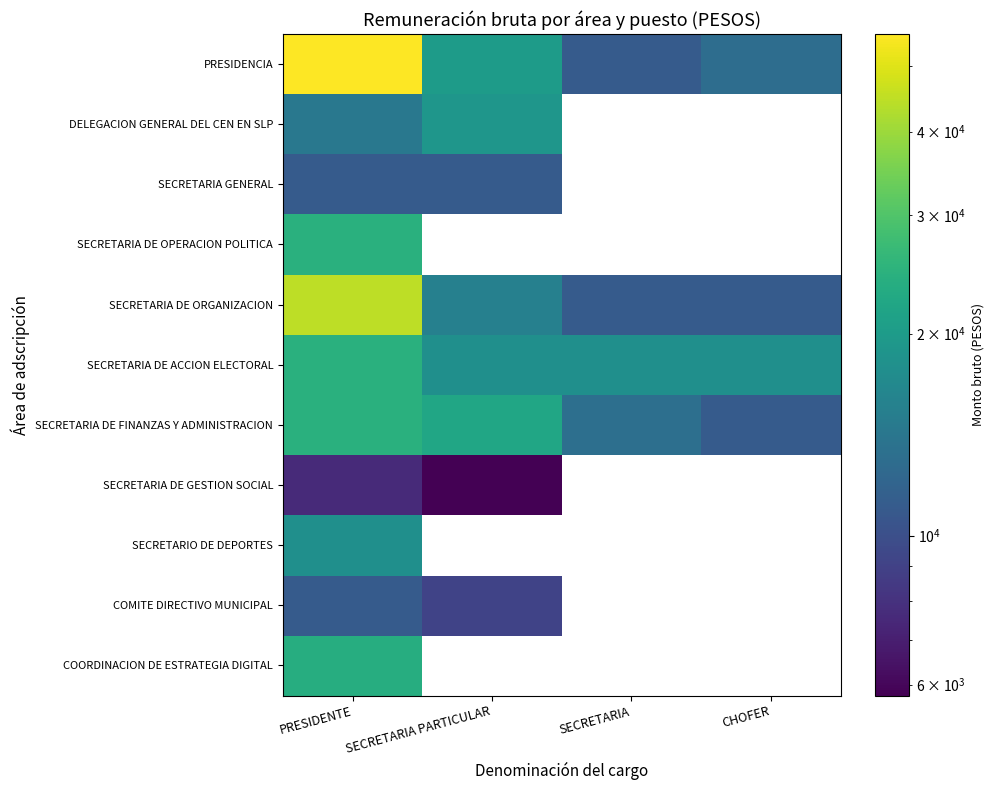

Which series has the largest total across all categories?

PRESIDENCIA